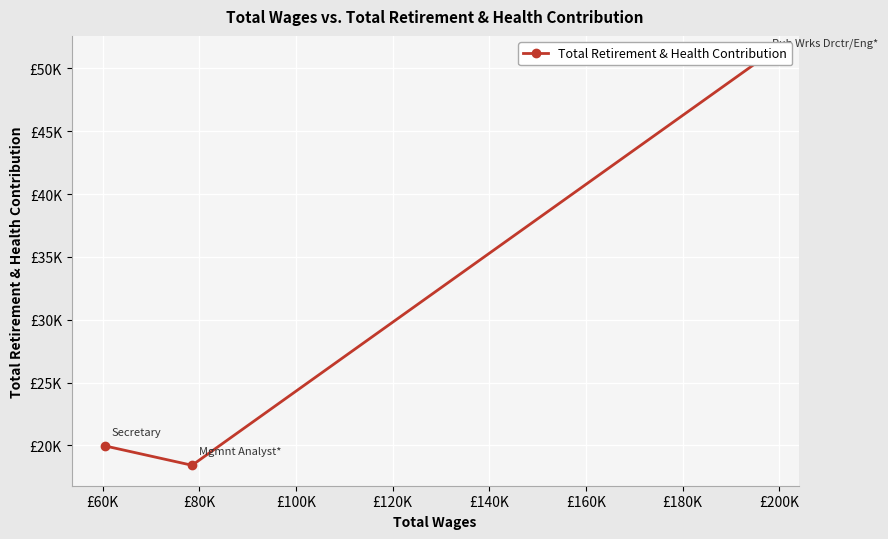

What is the average value?

29783